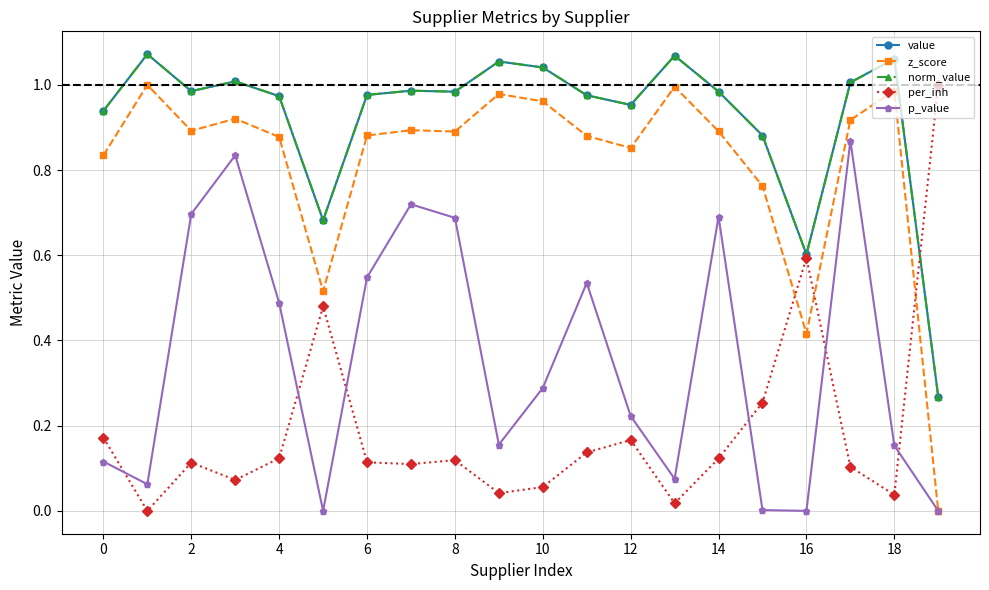

Rank the series by their maximum value, from lowest to highest.

p_value, z_score, per_inh, value, norm_value